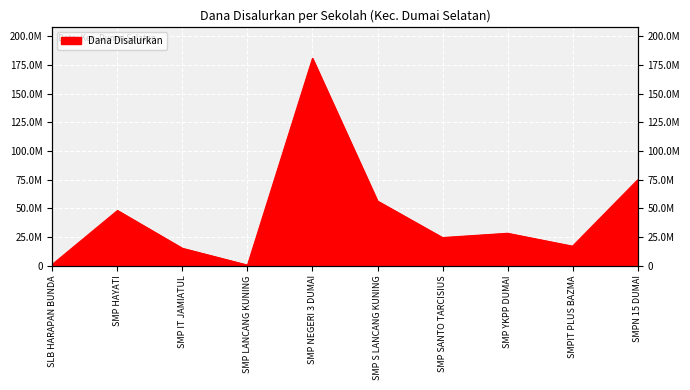

Is it true that the value at SMP YKPP DUMAI is 28125000?

True